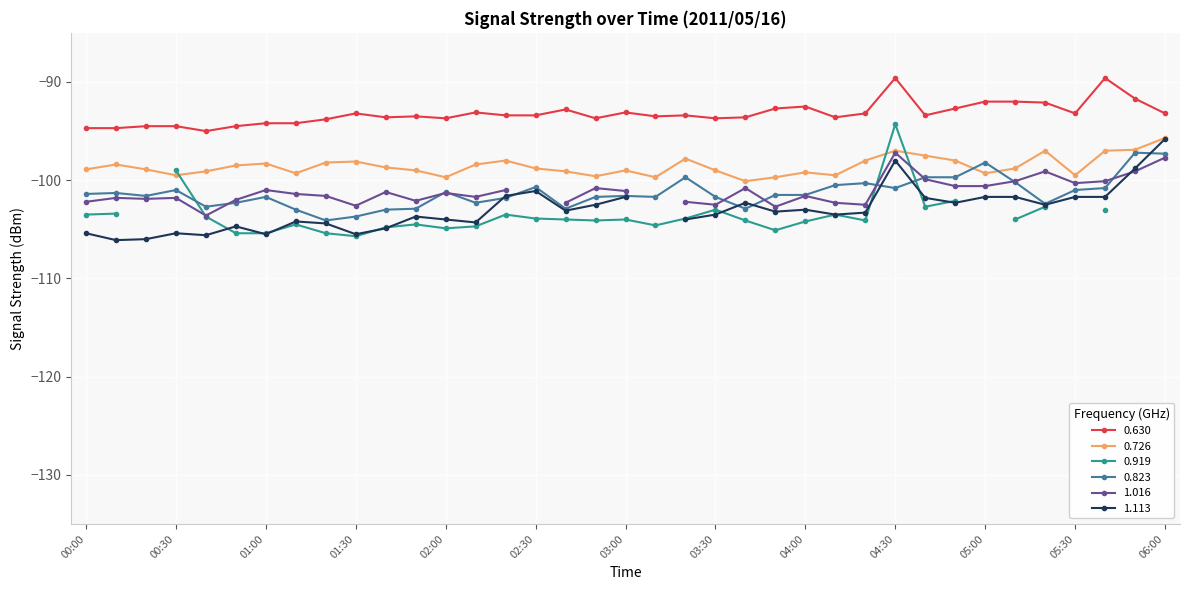

Count the number of categories in the chart.

37